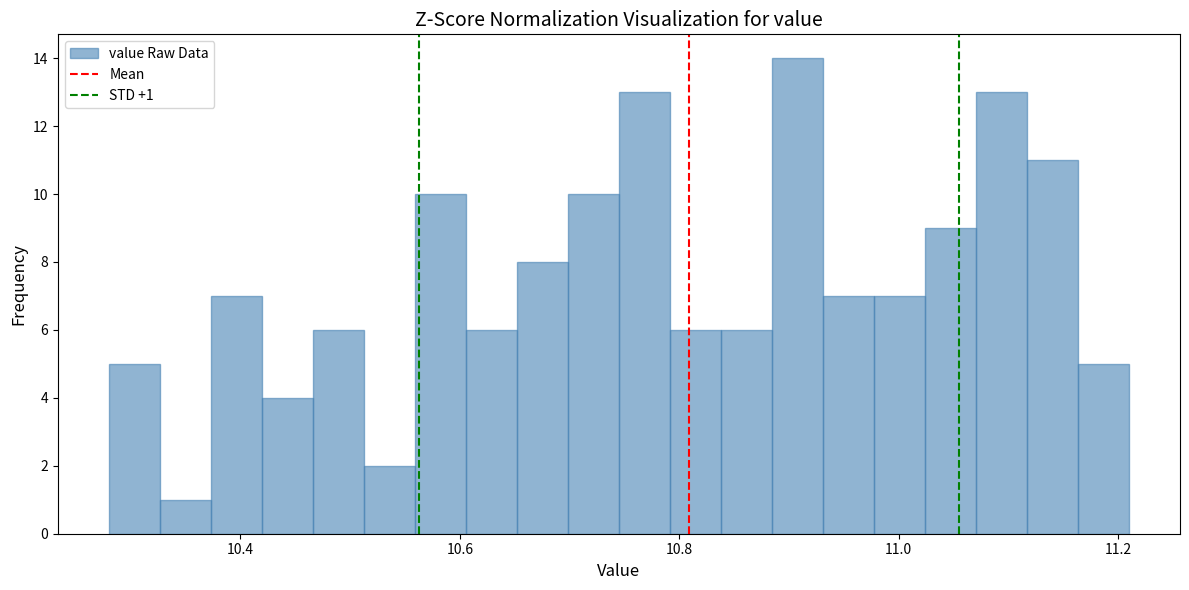

Read against the x-axis, roughly where is the centre of the tallest bar?

10.90